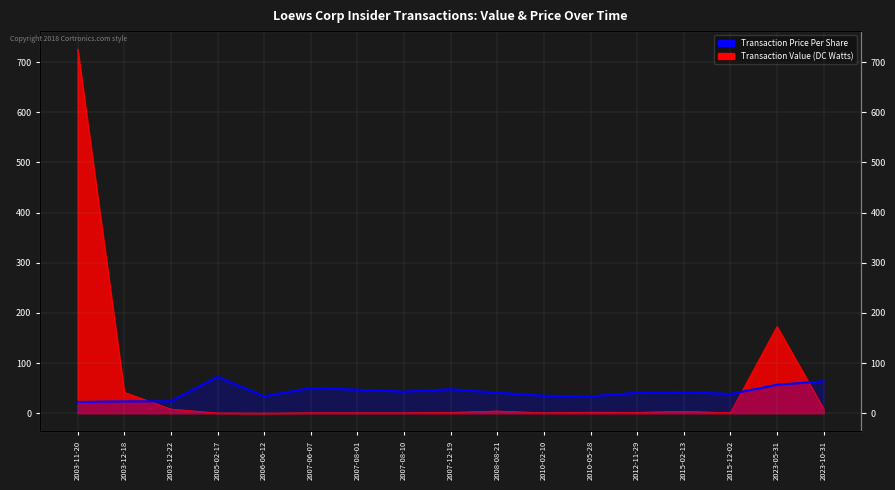

List the labels in order of value, smallest first.

2003-11-20, 2003-12-18, 2003-12-22, 2010-05-28, 2006-06-12, 2010-02-10, 2015-12-02, 2008-08-21, 2012-11-29, 2015-02-13, 2007-08-10, 2007-08-01, 2007-12-19, 2007-06-07, 2023-05-31, 2023-10-31, 2005-02-17